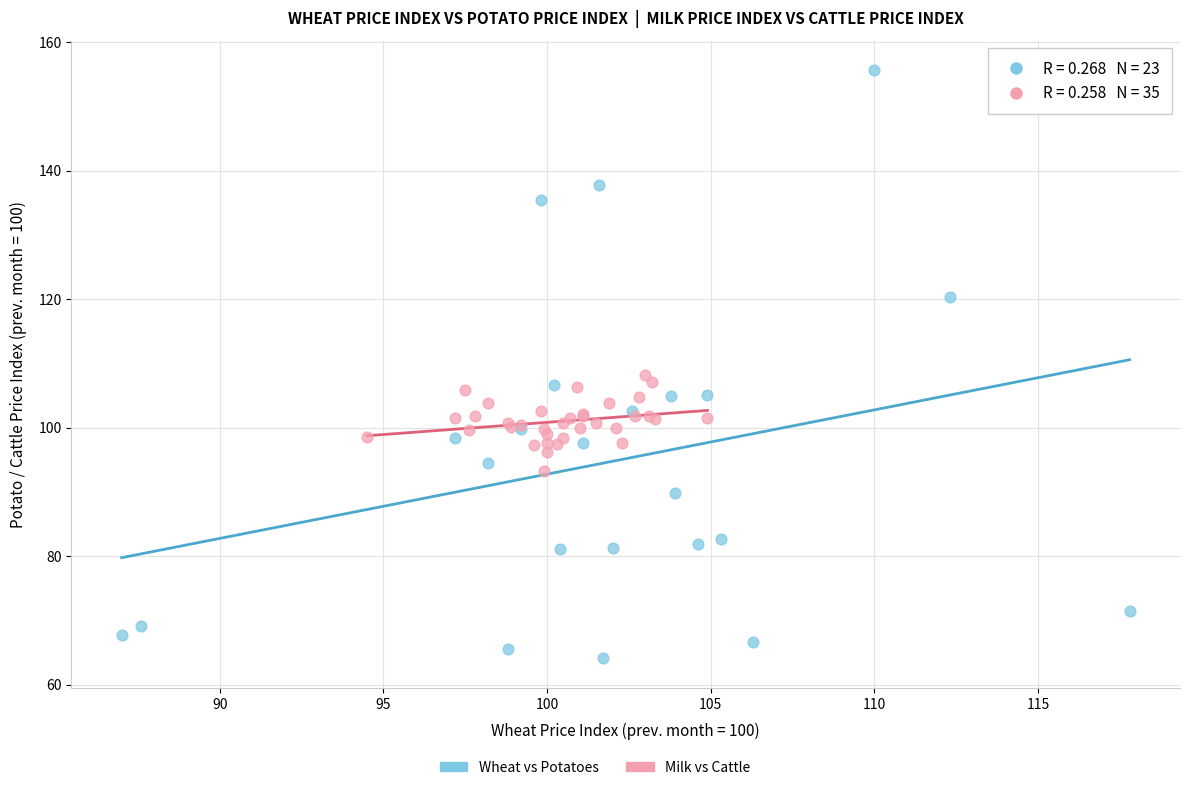

Which series contains the lowest Y value?

Wheat vs Potatoes